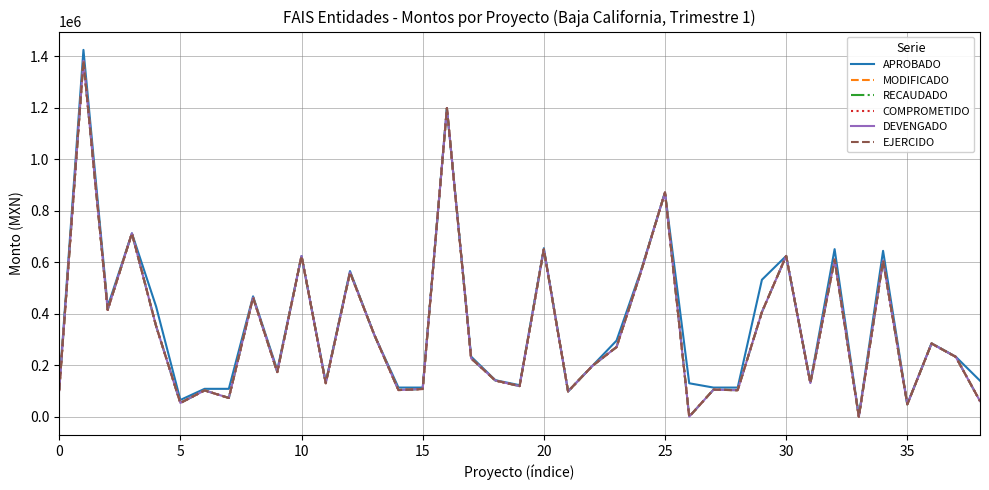

Is this an area chart (filled region under the line)?

No